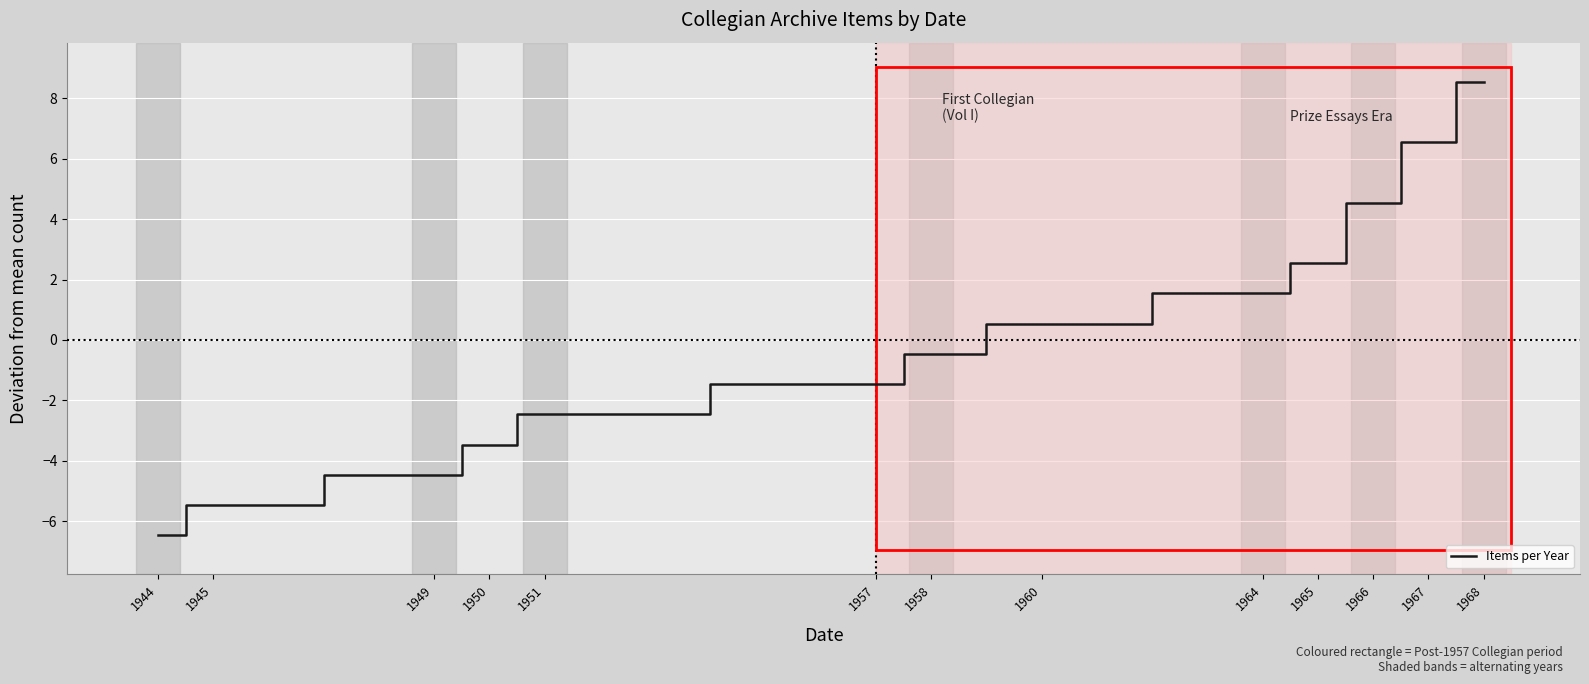

How many lines are shown in the chart?

1